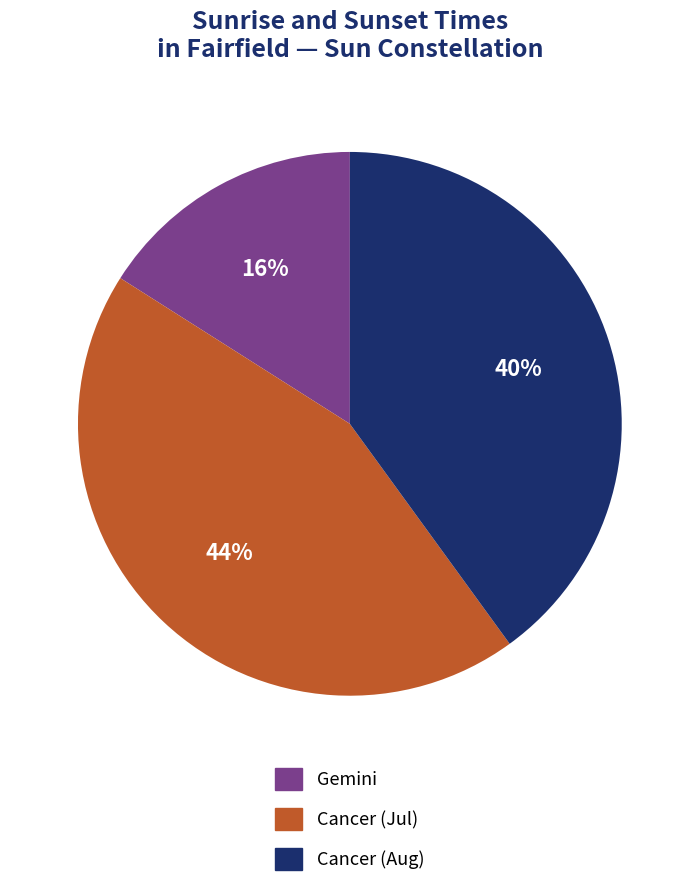

Is there any slice that represents more than half of the pie?

No